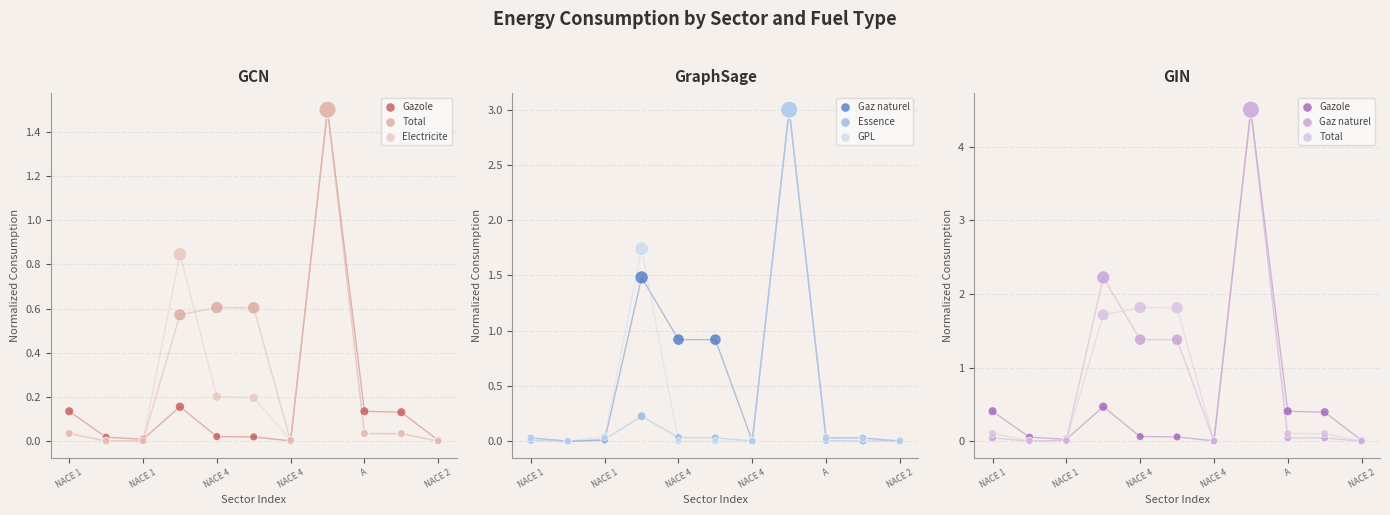

At which category is the sum across all series the highest?

7